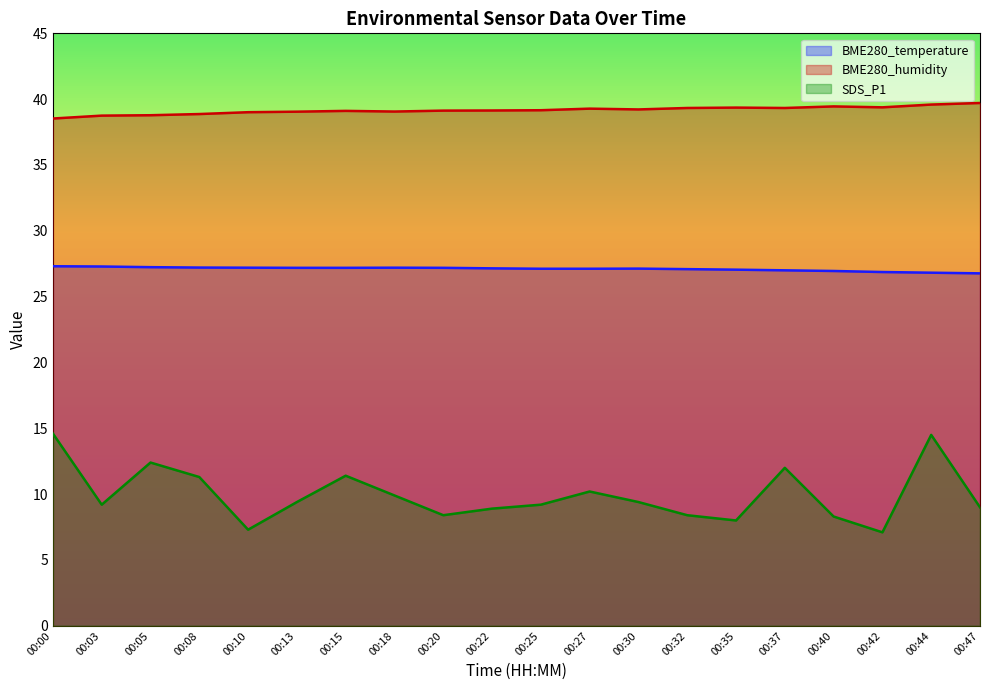

How many distinct data groups are displayed?

3